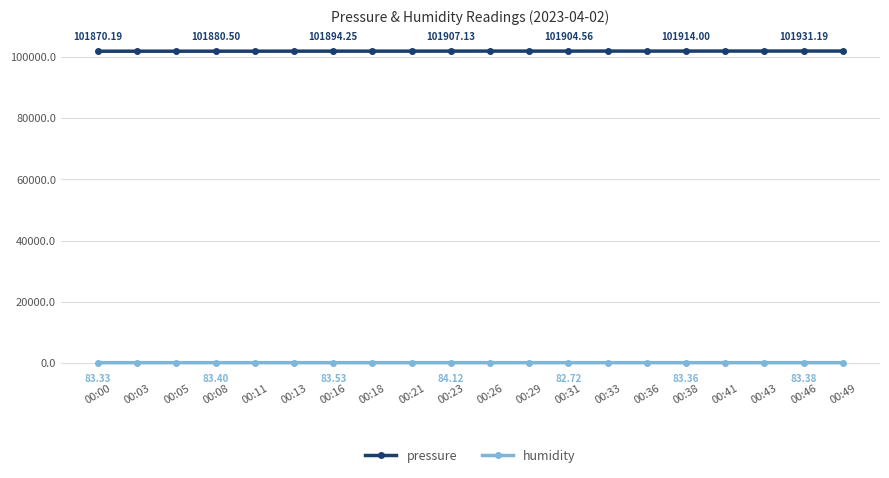

What is the total value across all series at 00:36?

101994.0